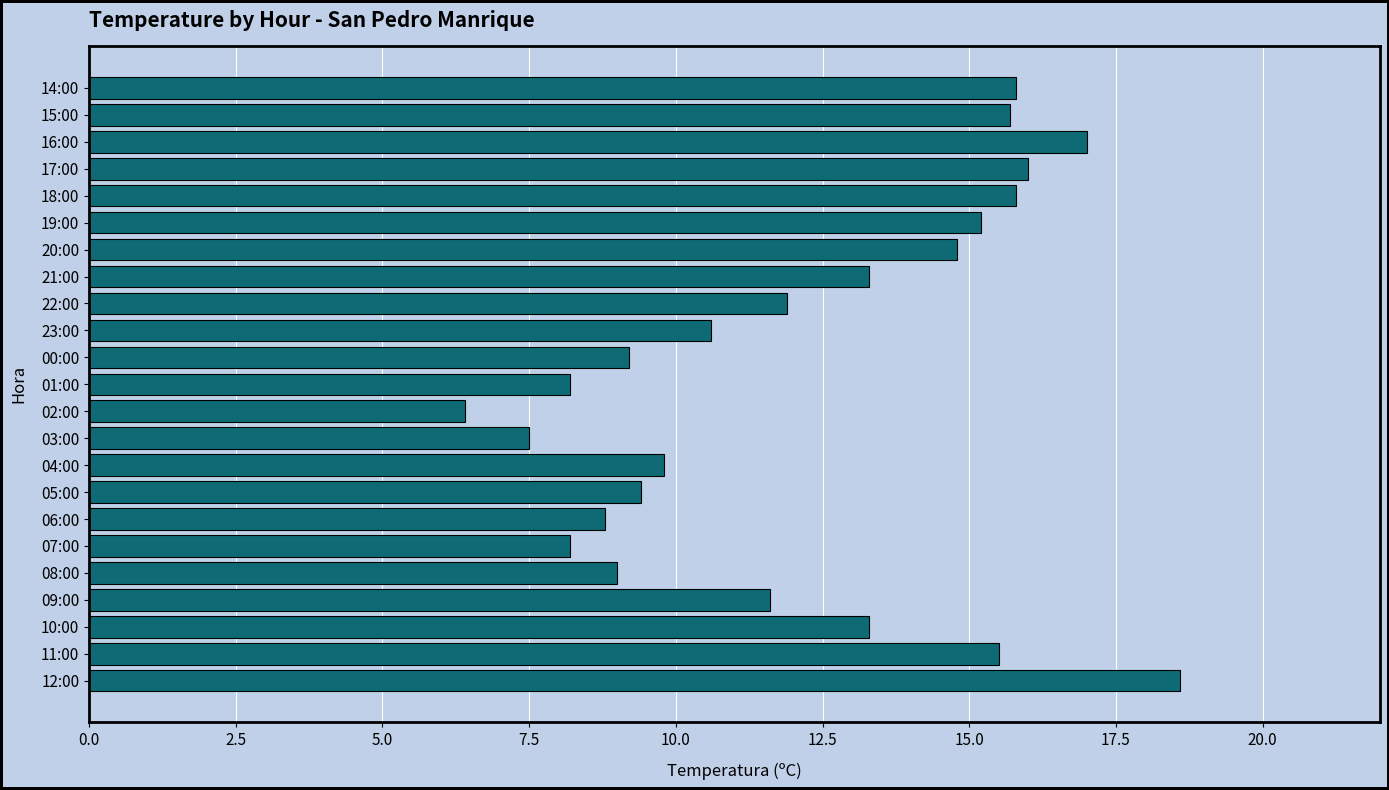

Which has a higher value, 12:00 or 19:00?

12:00